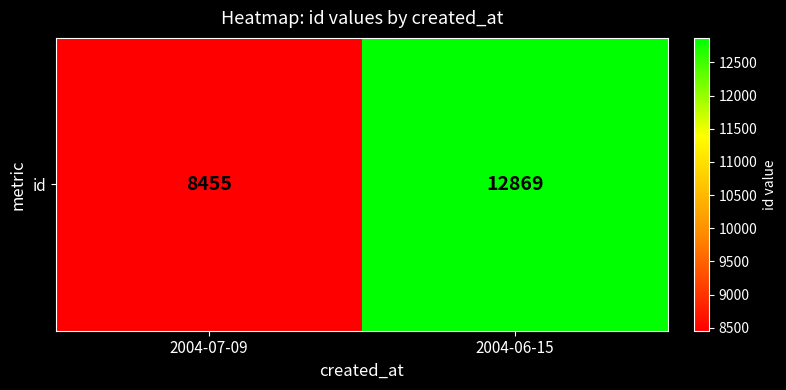

What is the smallest value displayed?

8455